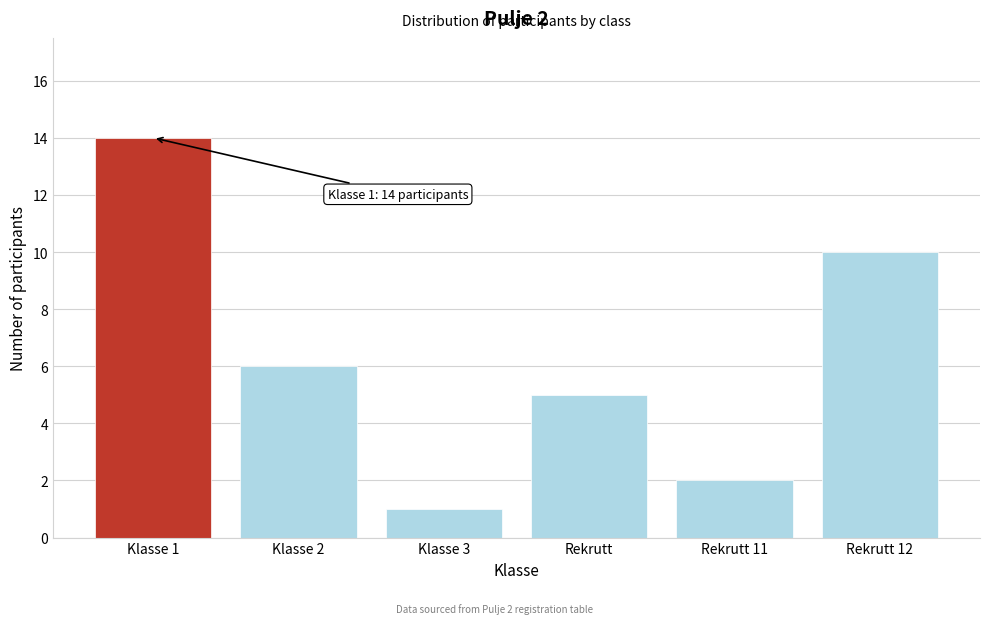

Reading left to right, extract all data points from this chart.

14	6	1	5	2	10